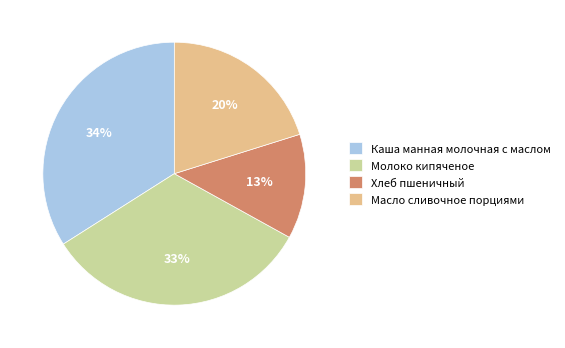

Which slice is the smallest?

Хлеб пшеничный